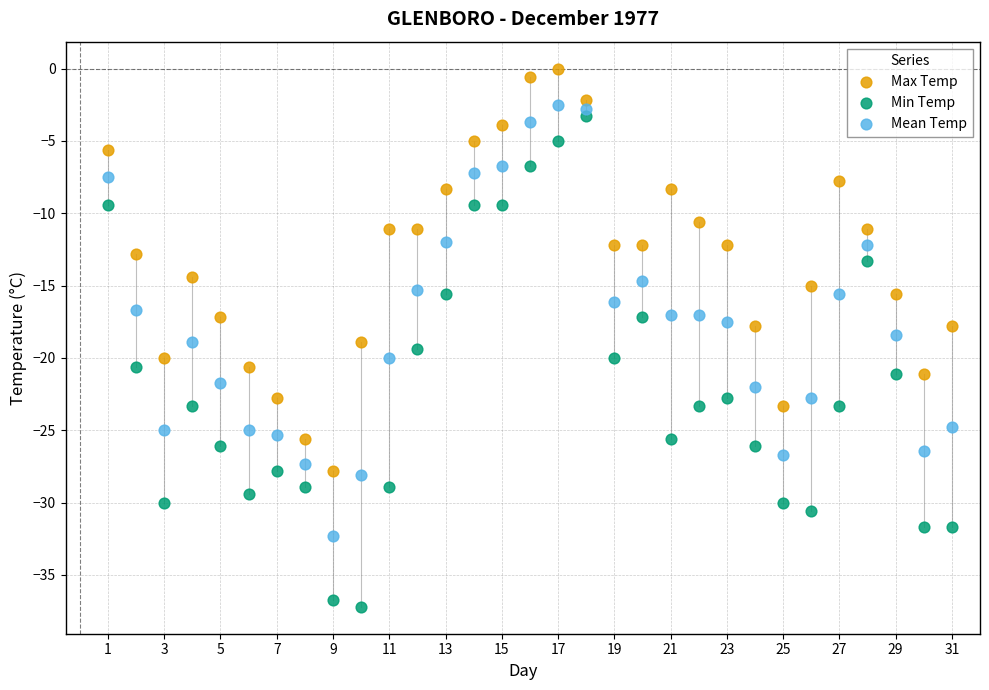

What is the X range (max minus min) for the scatter plot?

30.0